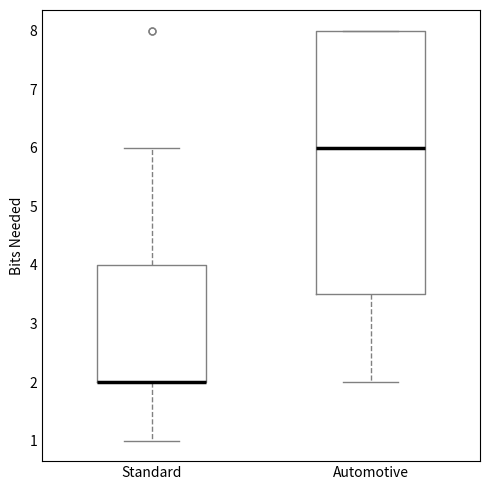

Reading left to right, read every box against the y-axis: the position of its median line, the range the box covers, and the ends of its whiskers. The values are not printed on the chart, so give them approximately, as read against the axis.

Standard: median 2.0 (drawn on the box's lower edge), box 2.0 to 4.0, whiskers 1.0 to 6.0
Automotive: median 6.0, box 3.5 to 8.0, whiskers 2.0 to 8.0